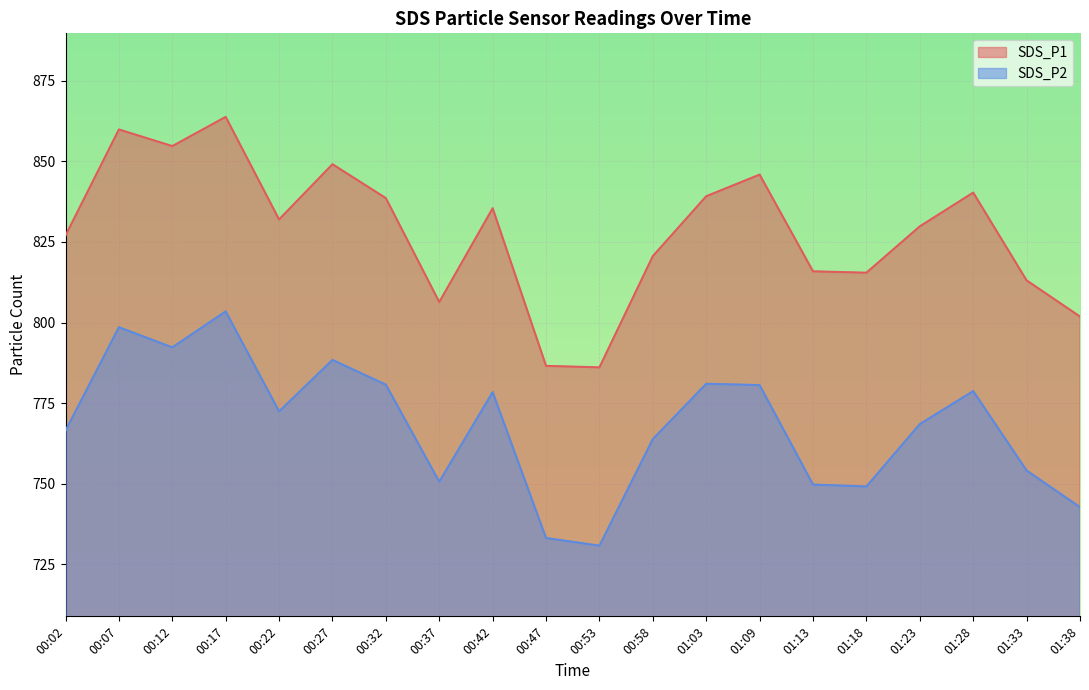

What is the label of the 2nd point from the left?

00:07